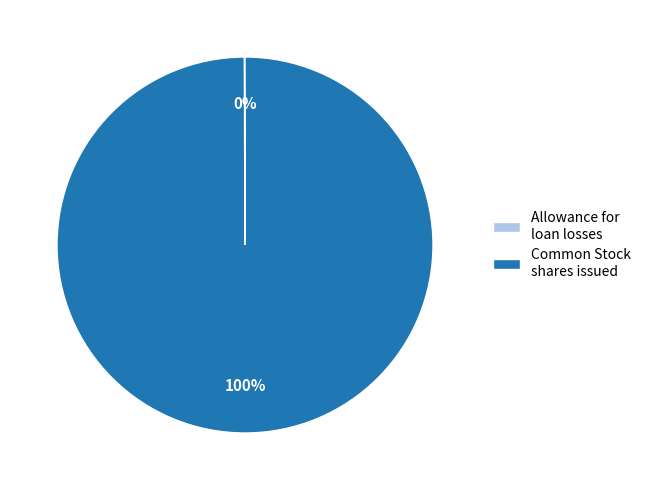

To the nearest percent, what is the average slice percentage?

50%